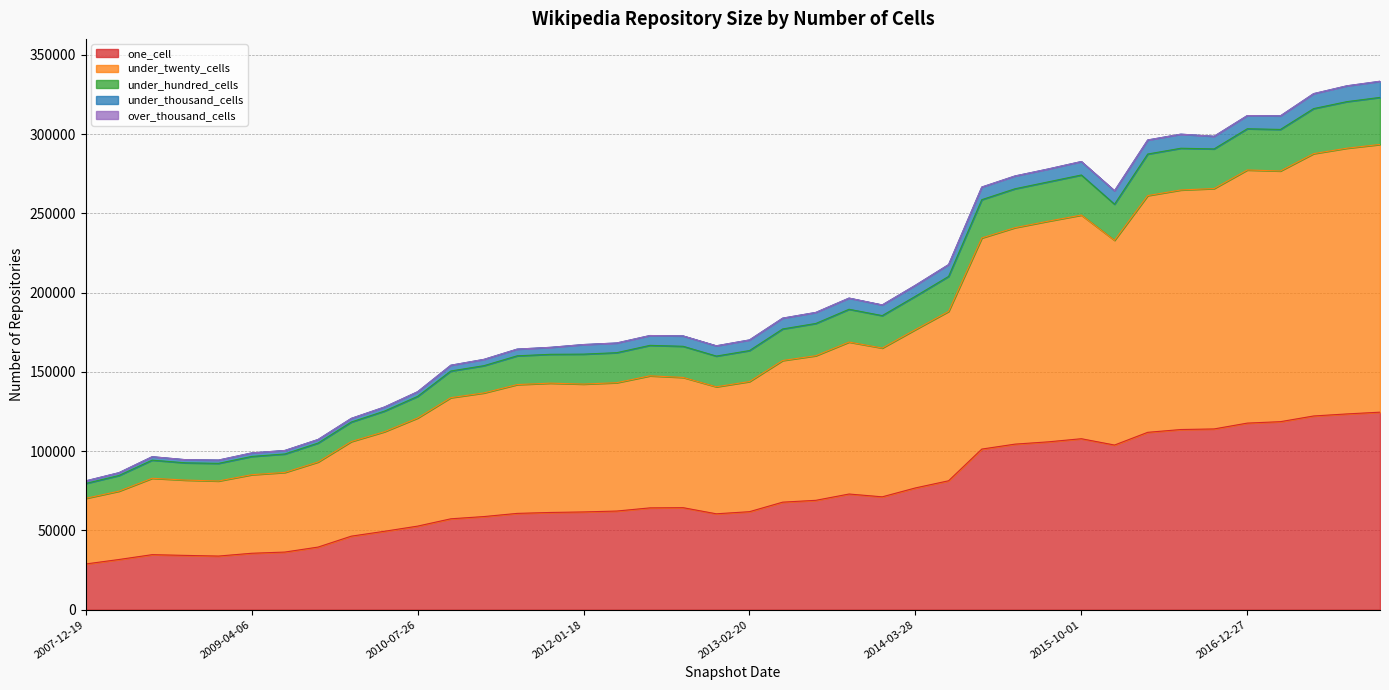

True or false: one_cell and under_twenty_cells intersect in this chart.

False